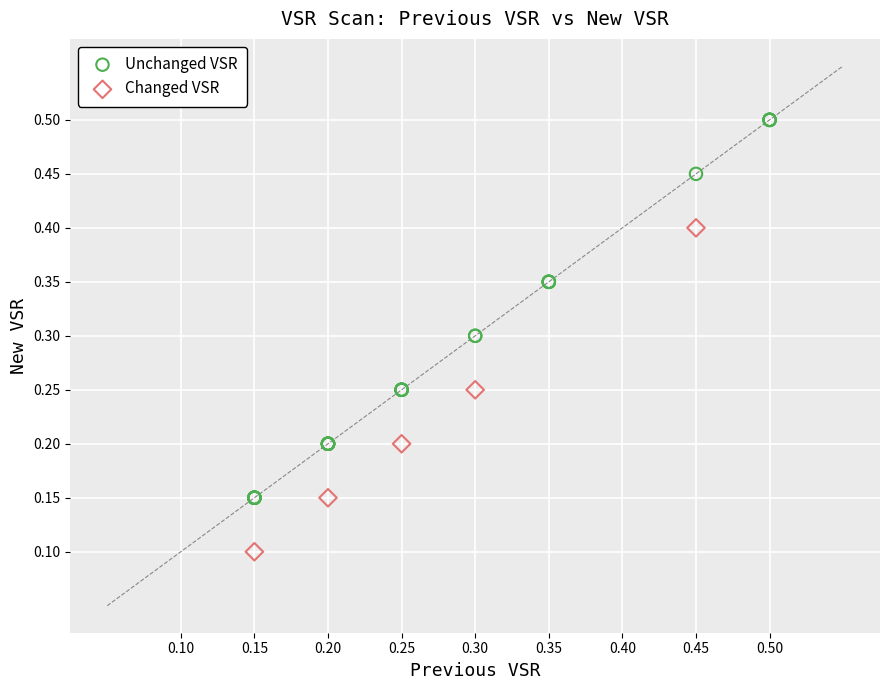

Which series reaches the maximum Y coordinate?

Unchanged VSR